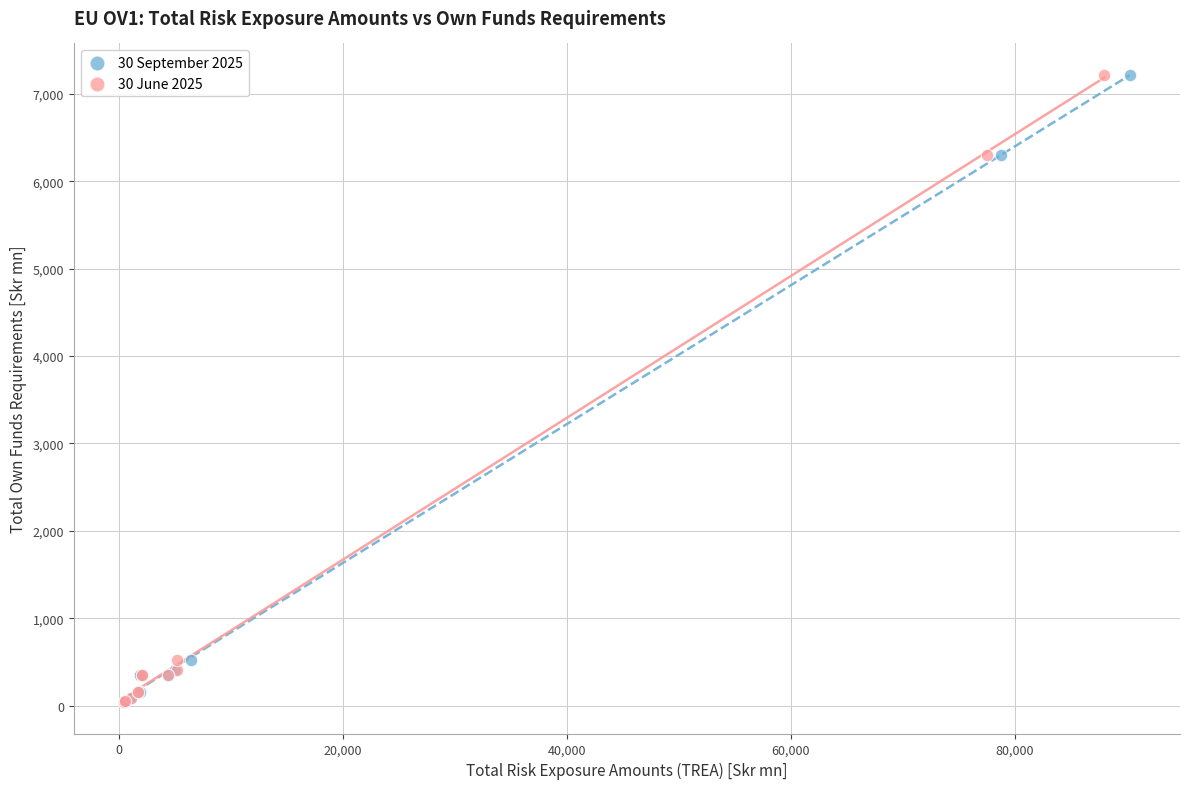

What are all the series names shown in the legend?

30 September 2025, 30 June 2025